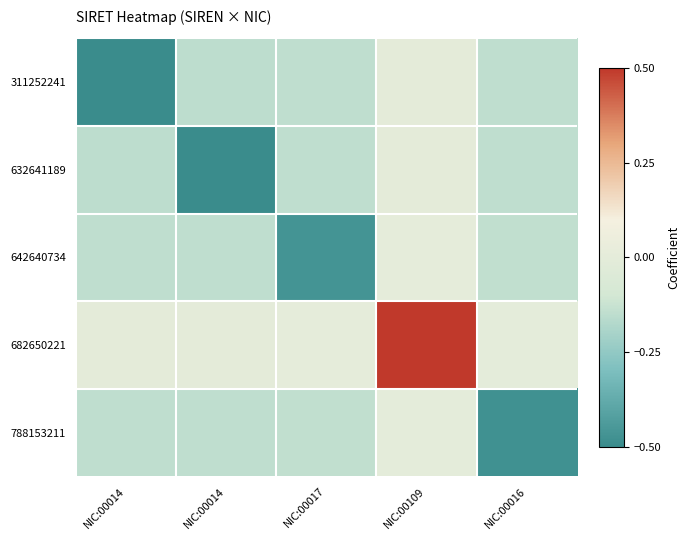

Which has a higher value, NIC:00109 or NIC:00014?

NIC:00109